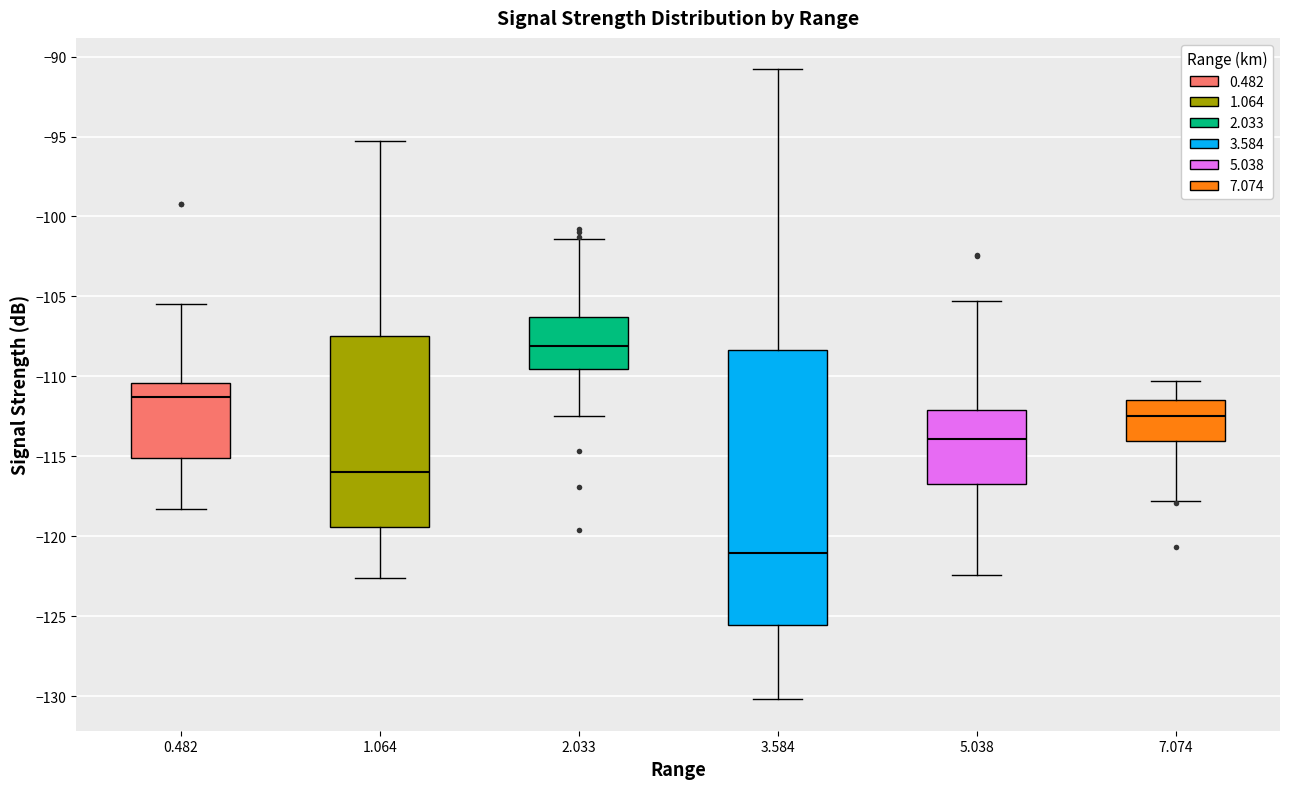

Reading left to right, transcribe this box plot: for each box, give where its median line is, the range the box spans, and where its two whiskers end, as read against the y-axis. The values are not printed on the chart, so give them approximately, as read against the axis.

0.482: median -111.5, box -115.0 to -110.5, whiskers -118.5 to -105.5
1.064: median -116.0, box -119.5 to -107.5, whiskers -122.5 to -95.5
2.033: median -108.0, box -109.5 to -106.5, whiskers -112.5 to -101.5
3.584: median -121.0, box -125.5 to -108.5, whiskers -130.0 to -91.0
5.038: median -114.0, box -116.5 to -112.0, whiskers -122.5 to -105.5
7.074: median -112.5, box -114.0 to -111.5, whiskers -118.0 to -110.5